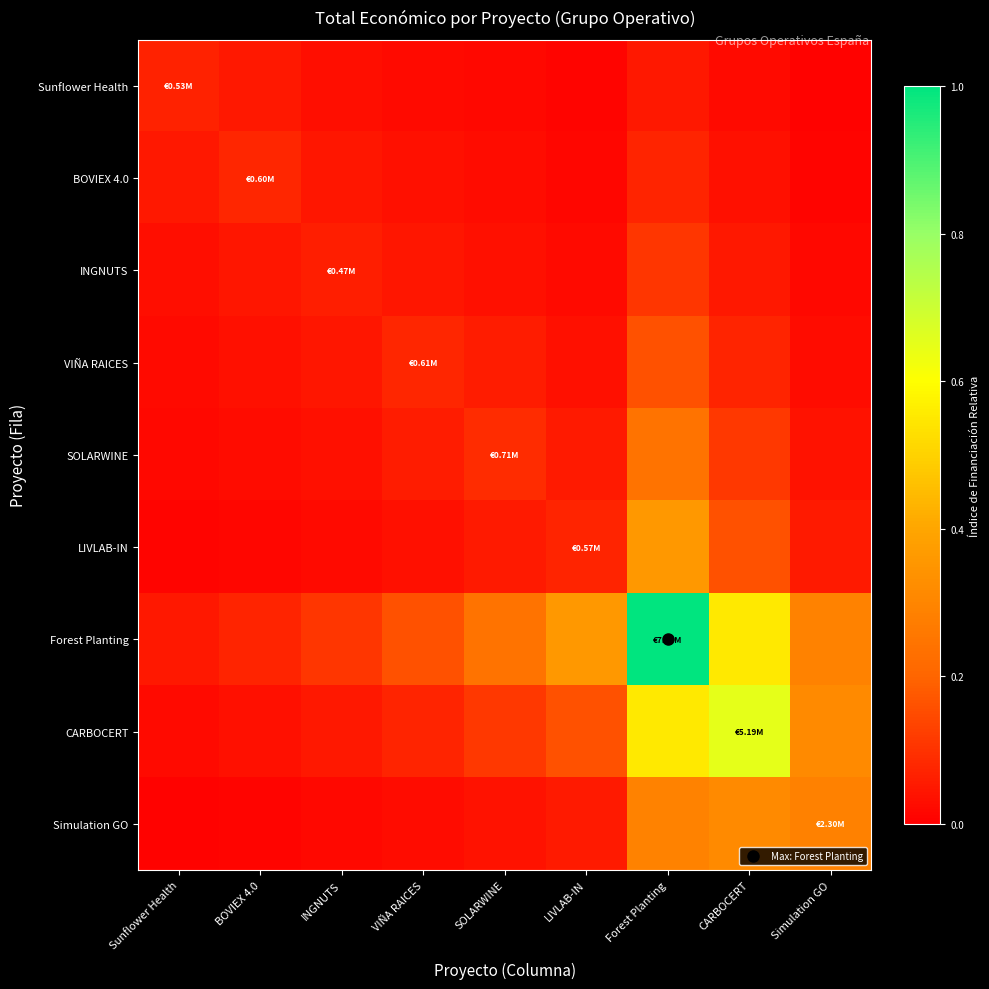

Count the number of data series in this chart.

9